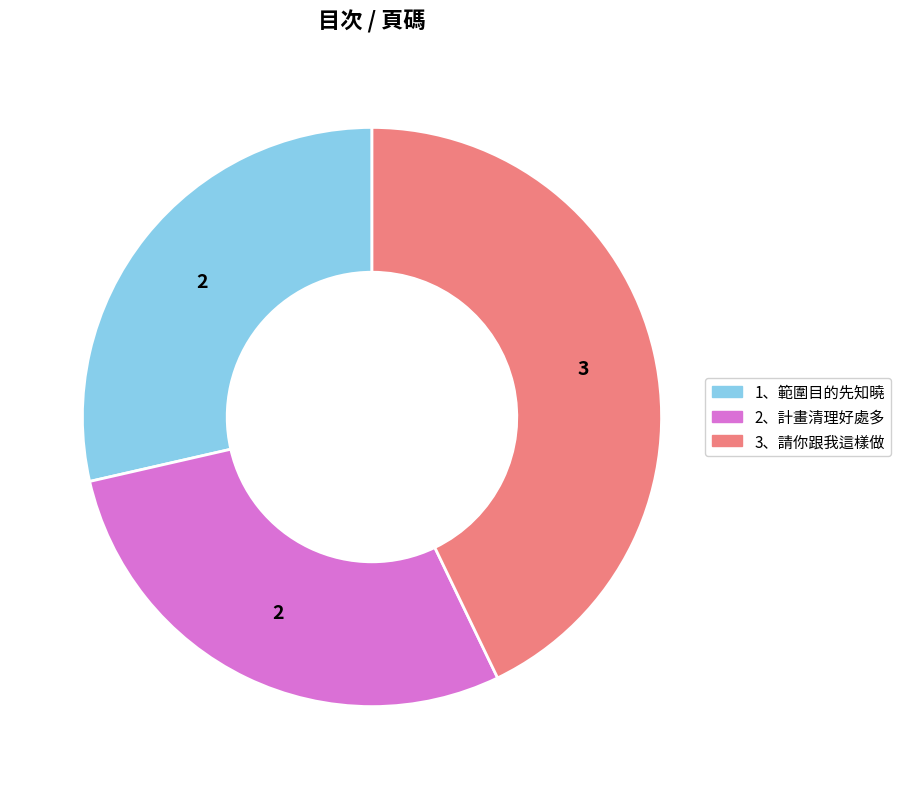

Does any single category account for the majority?

No